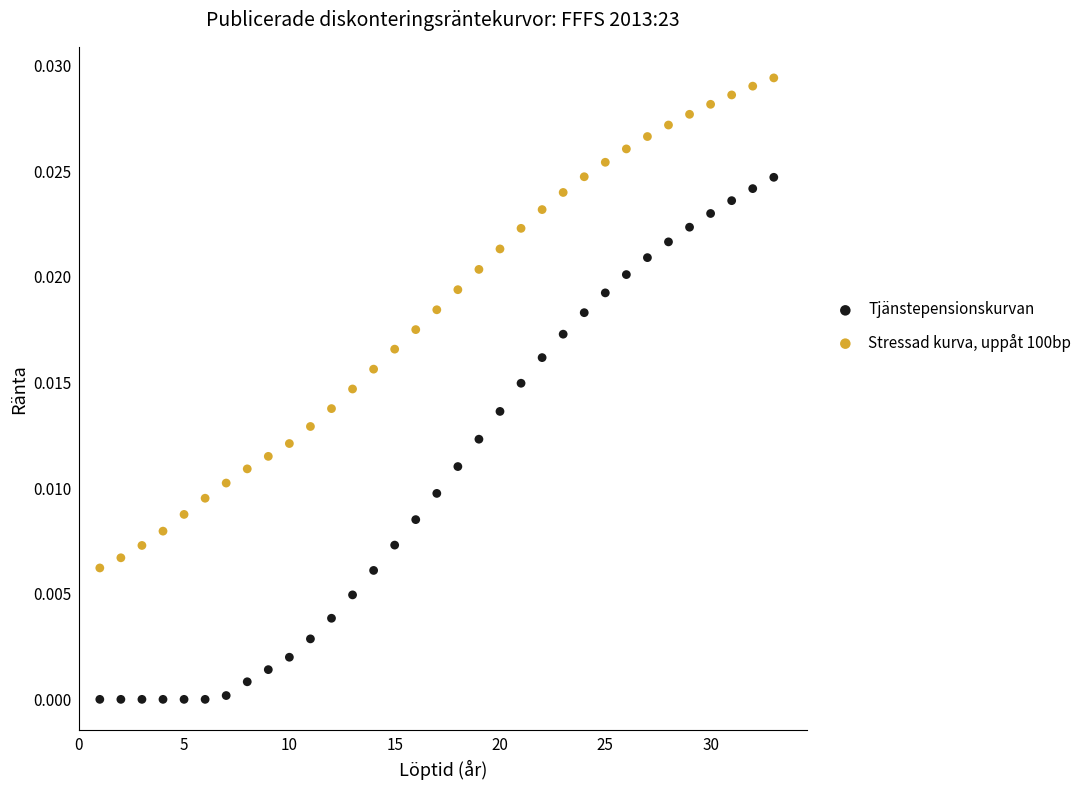

What is the X range (max minus min) for the scatter plot?

32.0